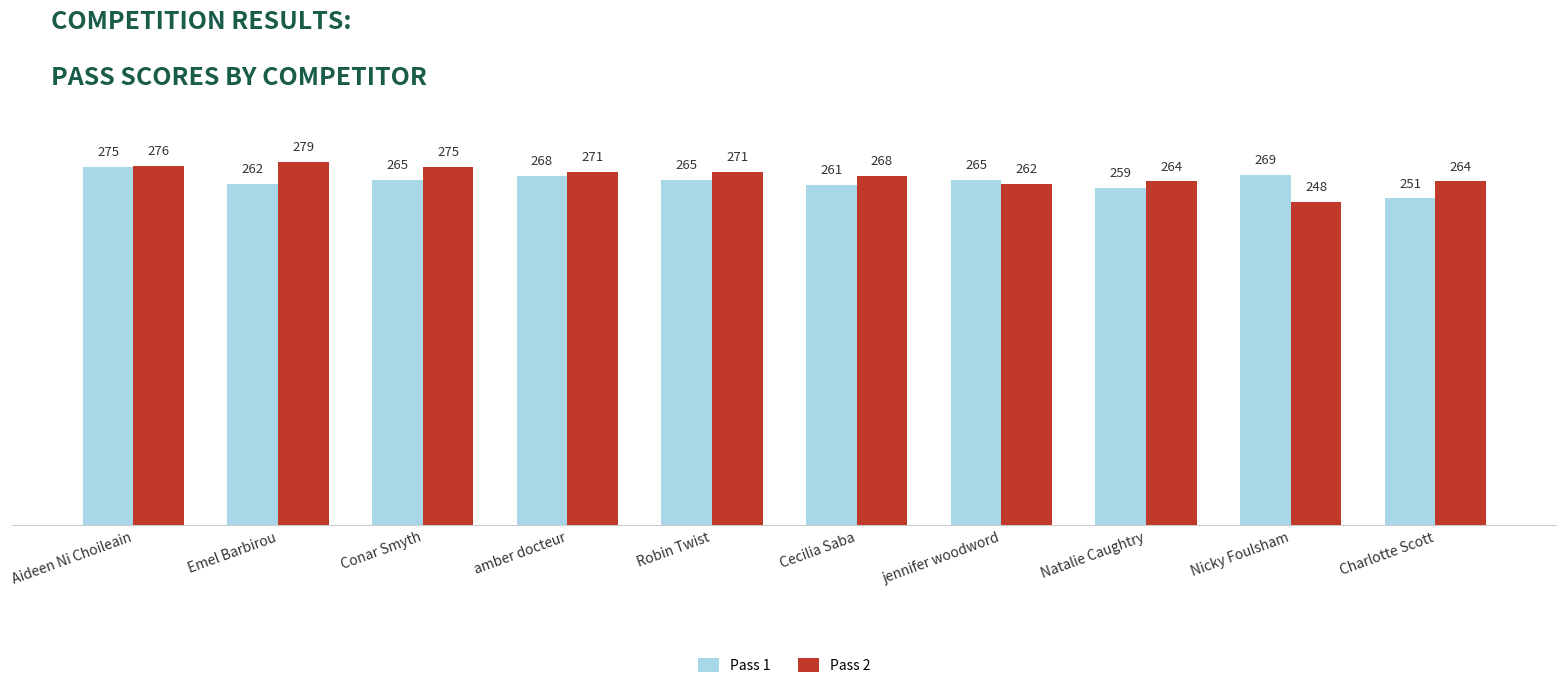

The value of Pass 1 at Robin Twist is 398. True or false?

False